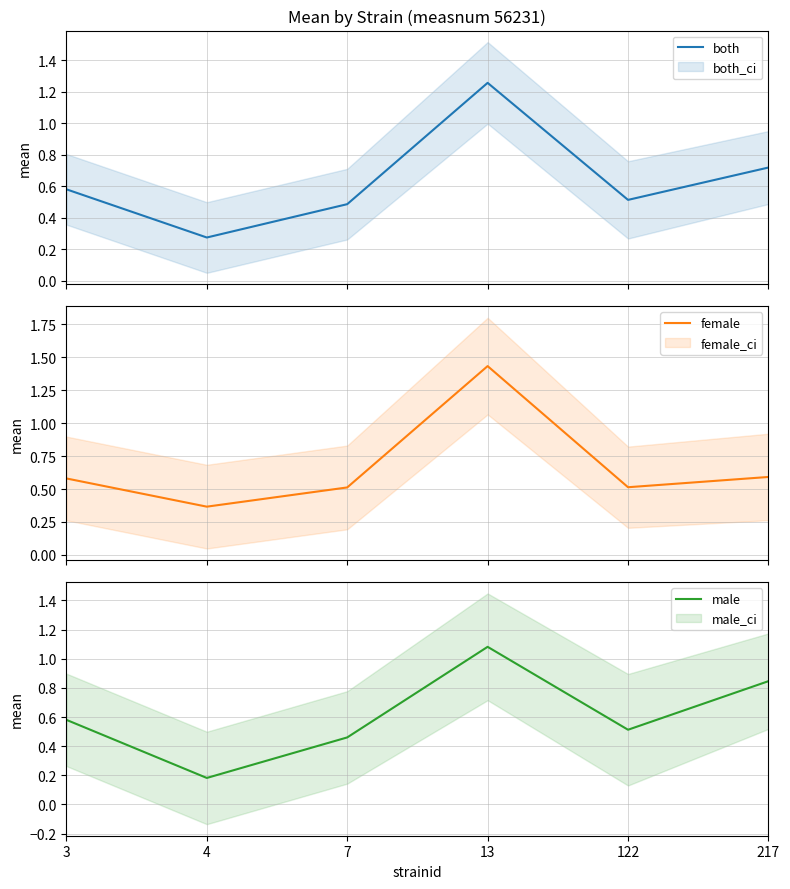

Which series has the largest total across all categories?

female